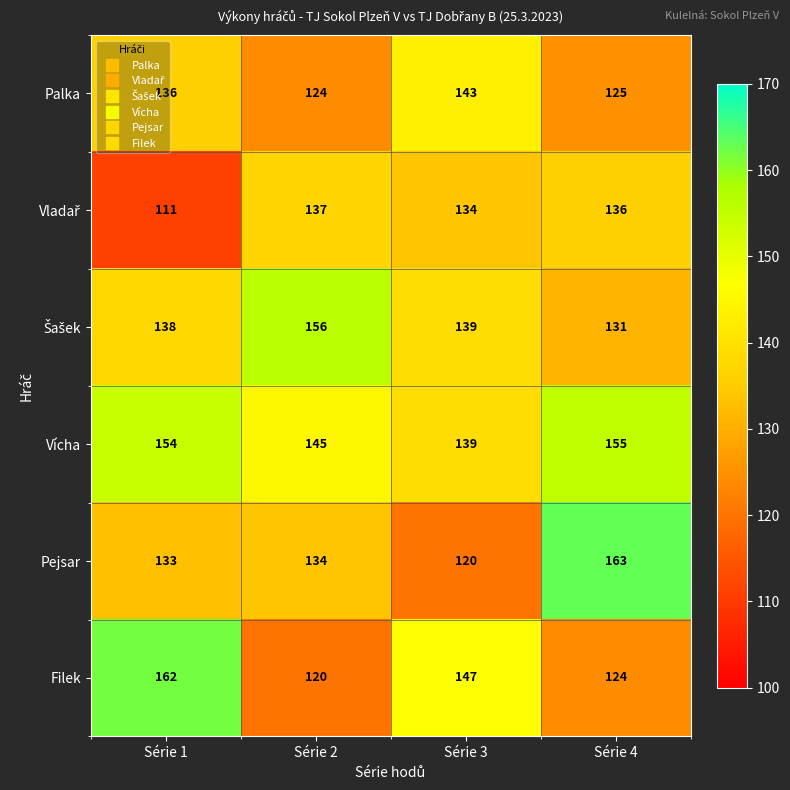

Count the number of categories in the chart.

4